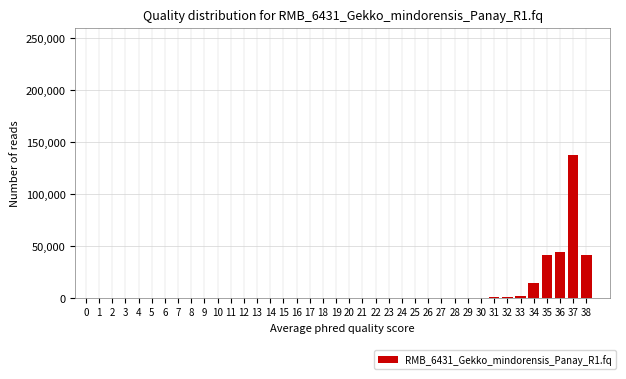

What is the maximum value shown in the chart?

138000